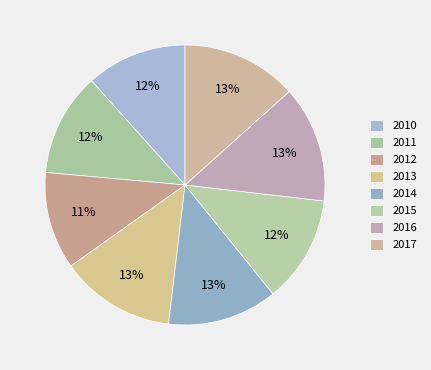

Count the number of slices in the pie.

8